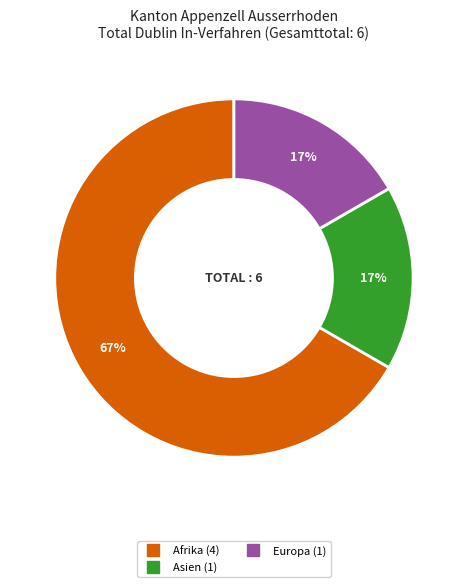

How many segments does this pie chart have?

3